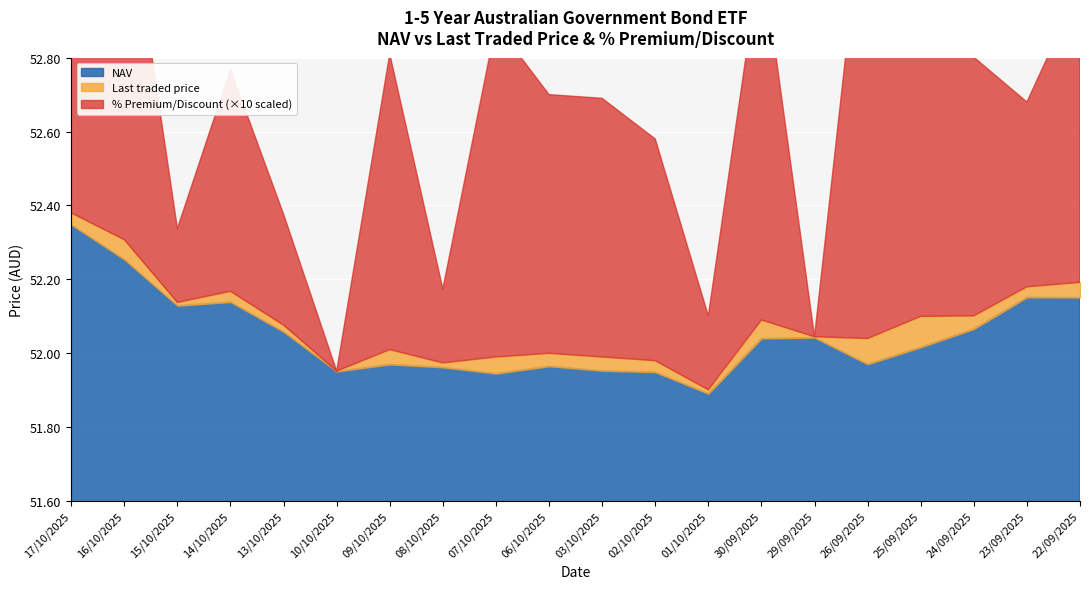

Rank the series at 09/10/2025 from highest to lowest value.

Last traded price, NAV, % Premium/Discount